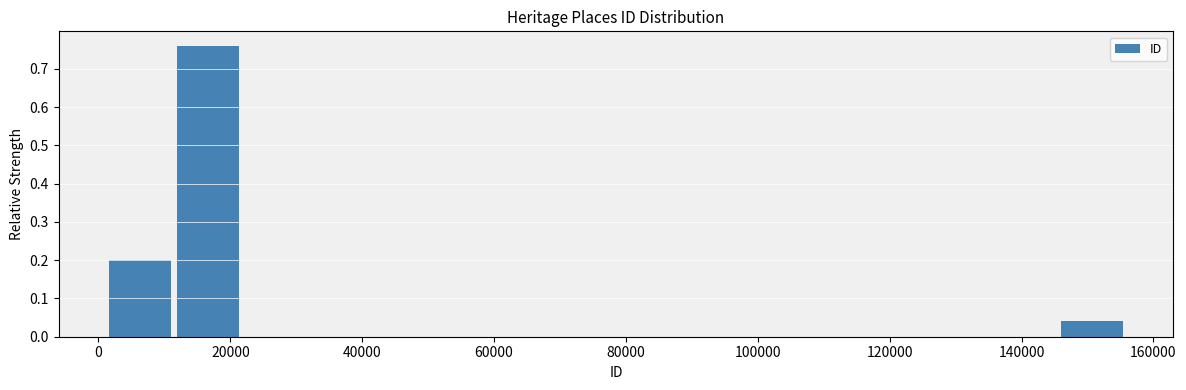

Reading left to right, list every bar in this chart as the range it spans on the x-axis followed by its height. Neither the bar edges nor the heights are printed on the chart, so give them approximately, as read against the axes.

2000 to 12000: 0.20
12000 to 22000: 0.76
22000 to 32000: 0
32000 to 42000: 0
42000 to 52000: 0
52000 to 64000: 0
64000 to 74000: 0
74000 to 84000: 0
84000 to 94000: 0
94000 to 104000: 0
104000 to 114000: 0
114000 to 124000: 0
124000 to 136000: 0
136000 to 146000: 0
146000 to 156000: 0.04